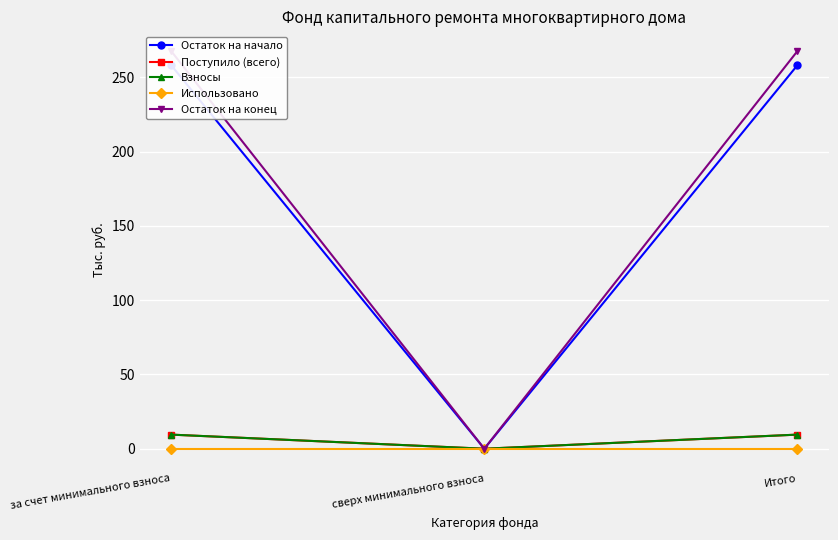

Rank the series at сверх минимального взноса from lowest to highest value.

Остаток на начало, Поступило (всего), Взносы, Использовано, Остаток на конец